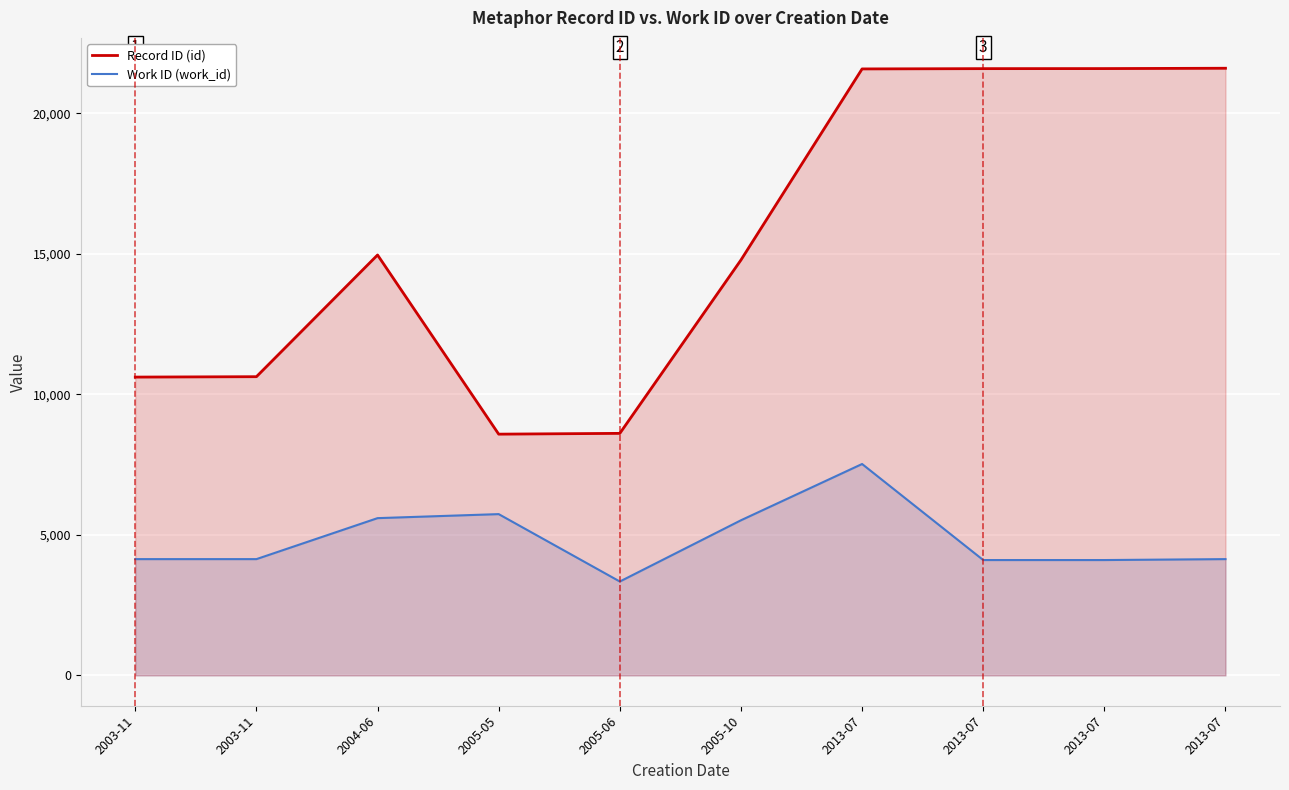

Rank the series by their maximum value, from lowest to highest.

Work ID (work_id), Record ID (id)